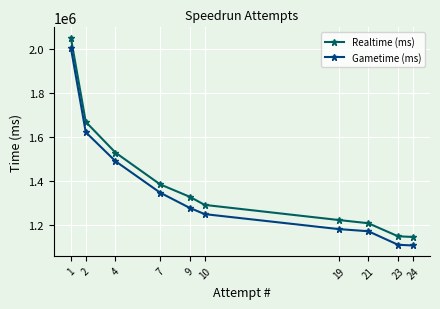

What is the spread (max minus min) of values at 2?

47153